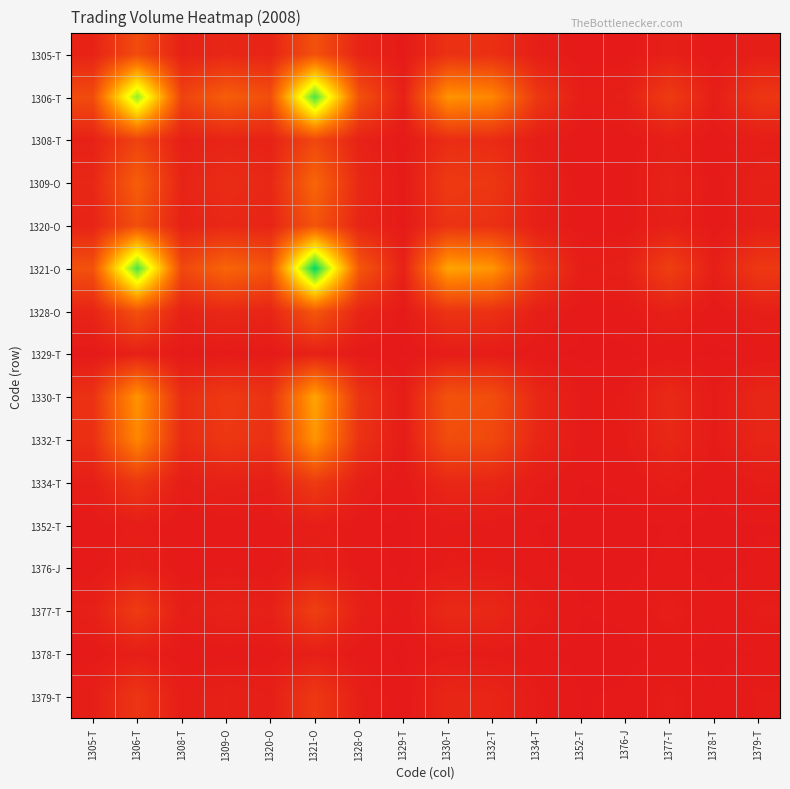

What is the total value across all series at 1306-T?

3.7